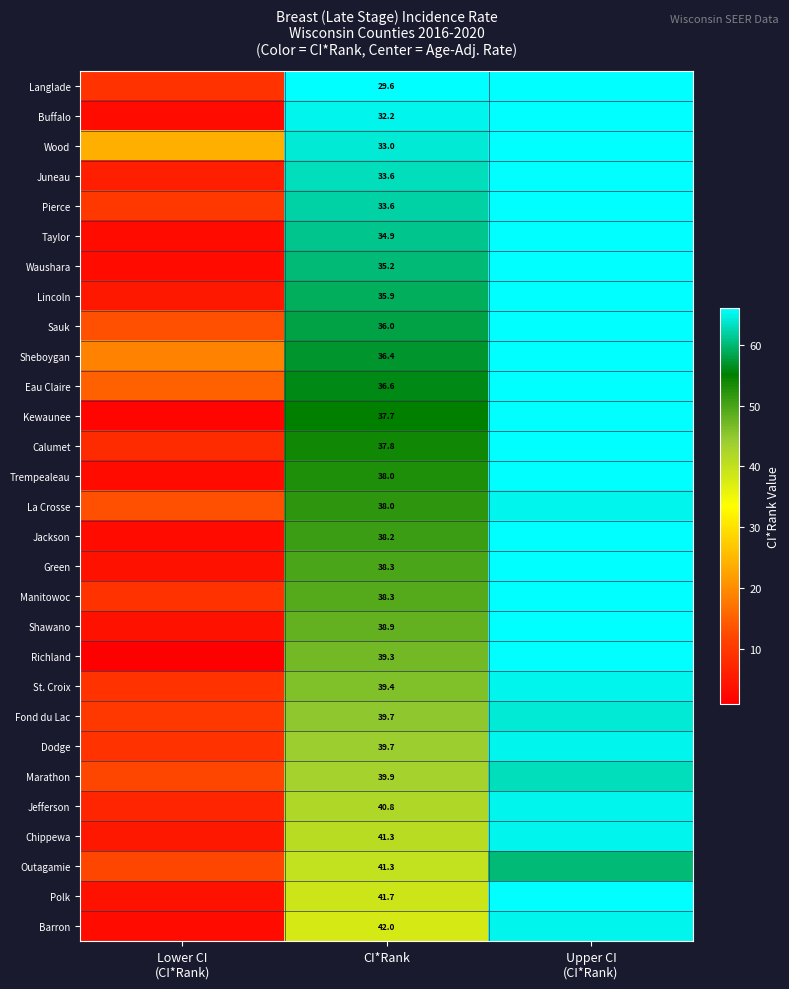

What is the difference between the highest and lowest values at CI*Rank?

12.4